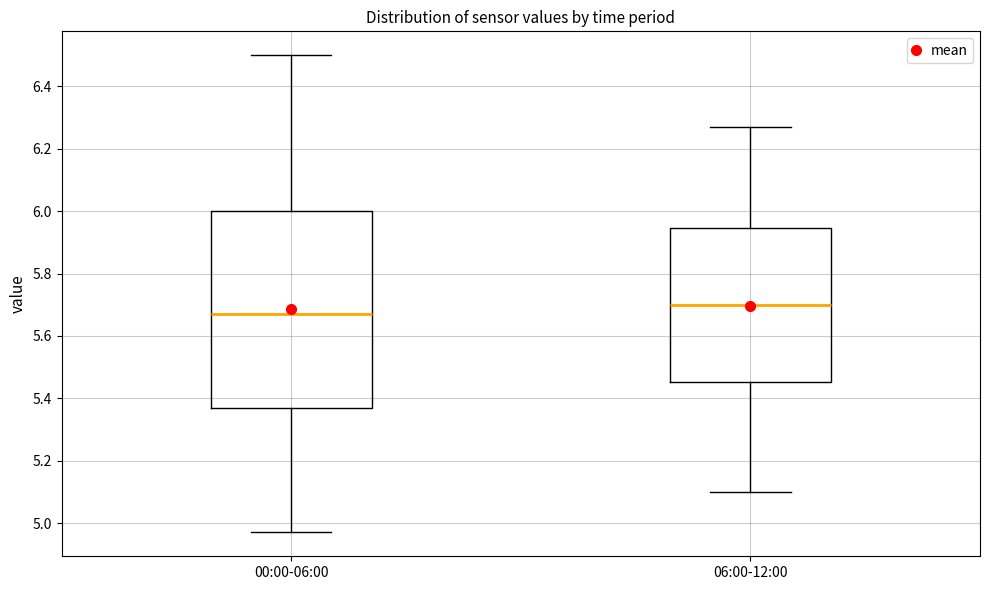

Where does the lower whisker of the box for 00:00-06:00 end on the y-axis? The values are not printed on the chart, so give them approximately, as read against the axis.

4.98